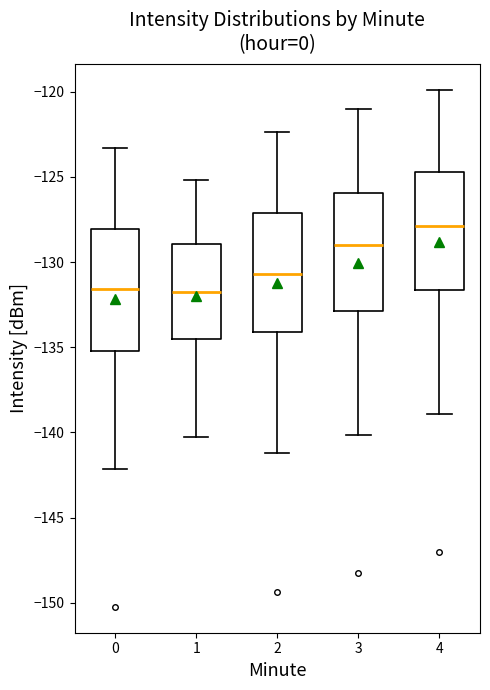

Reading left to right, read every box against the y-axis: the position of its median line, the range the box covers, and the ends of its whiskers. The values are not printed on the chart, so give them approximately, as read against the axis.

0: median -131.5, box -135.0 to -128.0, whiskers -142.0 to -123.5
1: median -132.0, box -134.5 to -129.0, whiskers -140.0 to -125.0
2: median -130.5, box -134.0 to -127.0, whiskers -141.0 to -122.5
3: median -129.0, box -133.0 to -126.0, whiskers -140.0 to -121.0
4: median -128.0, box -131.5 to -124.5, whiskers -139.0 to -120.0